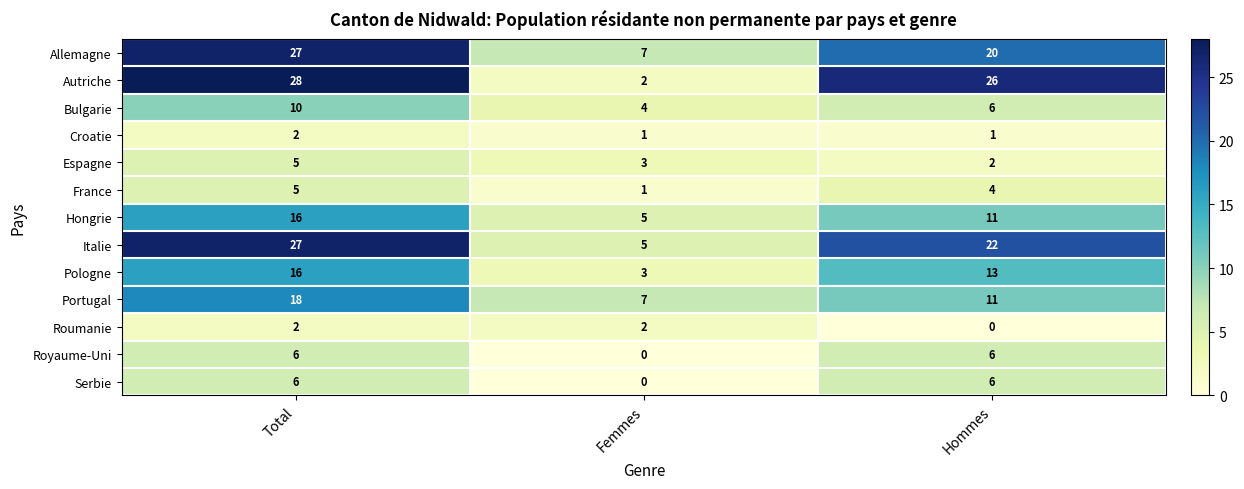

At which category is the sum across all series the highest?

Total